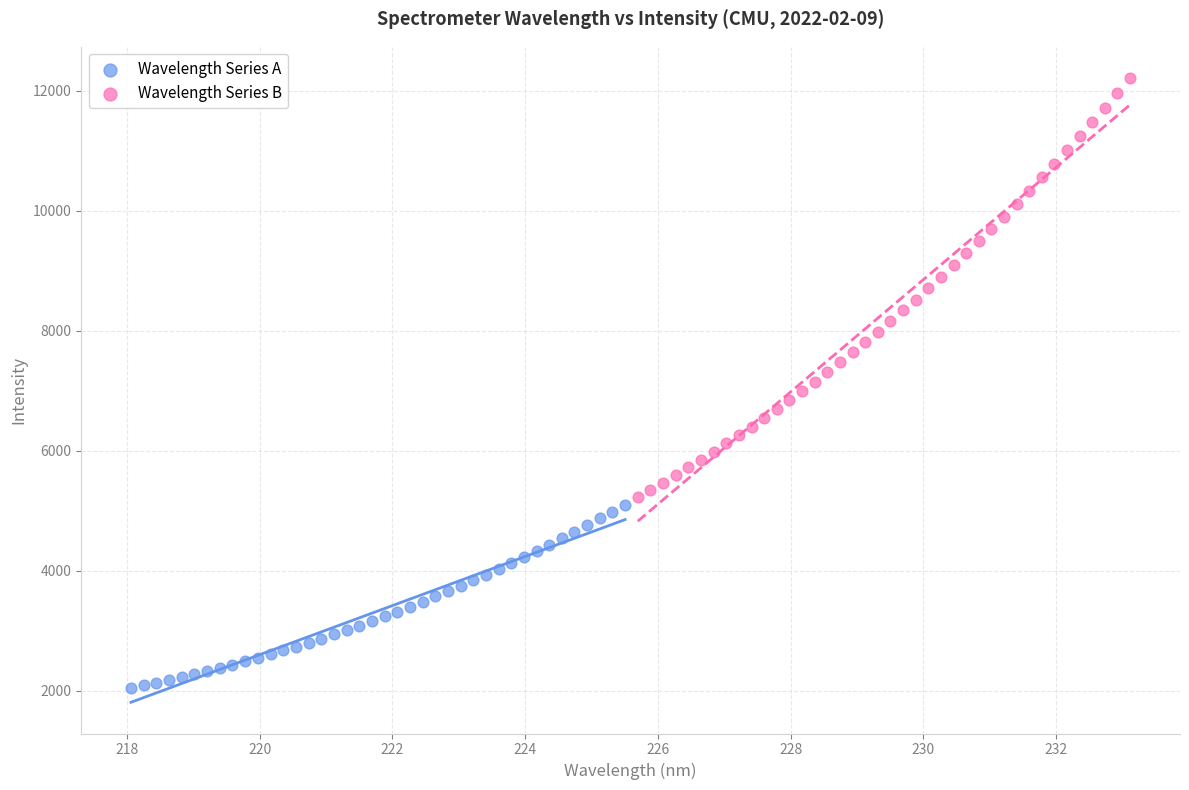

Which series has the widest spread of Y values?

Wavelength Series B